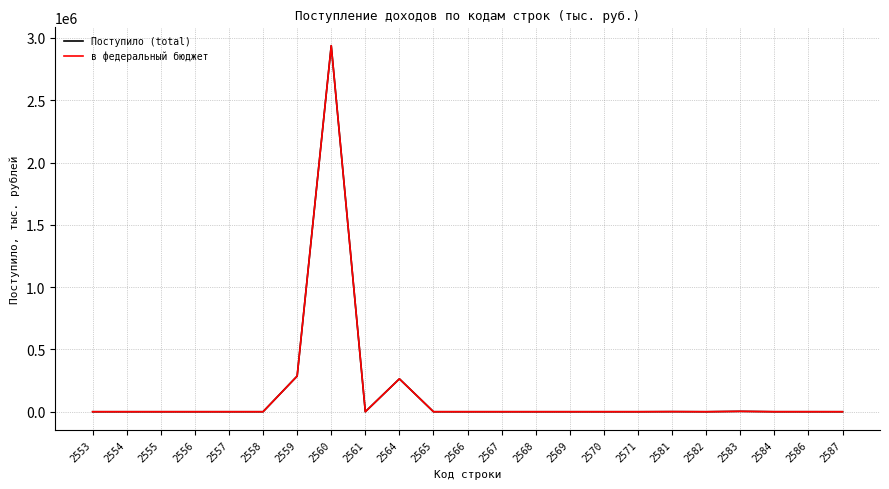

At which category is the sum across all series the highest?

2560